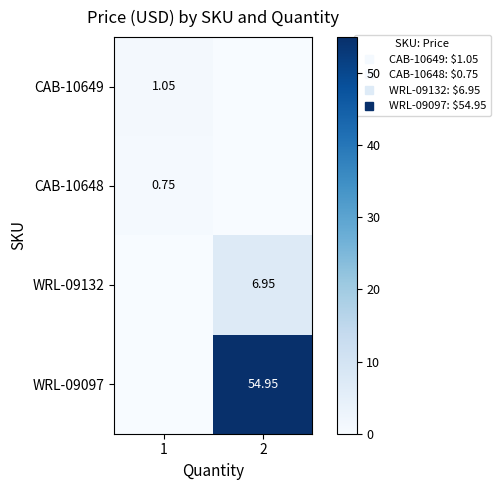

How many distinct data groups are displayed?

4